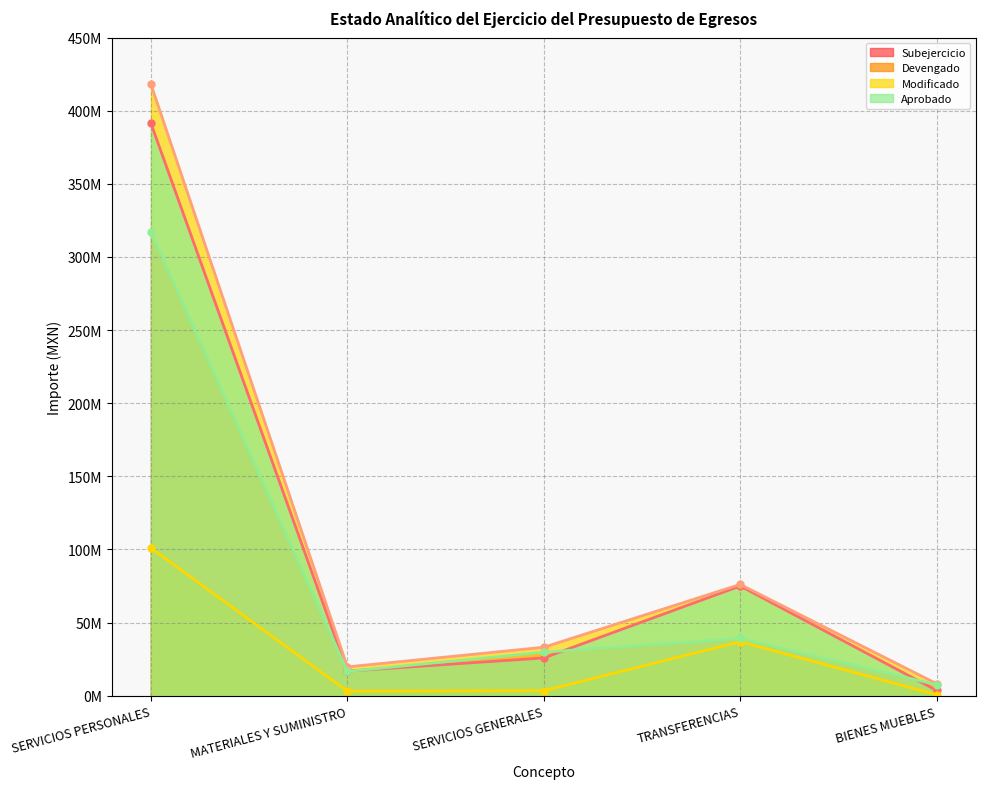

What is the value of the Aprobado point at the 3rd from the left?

25819537.0